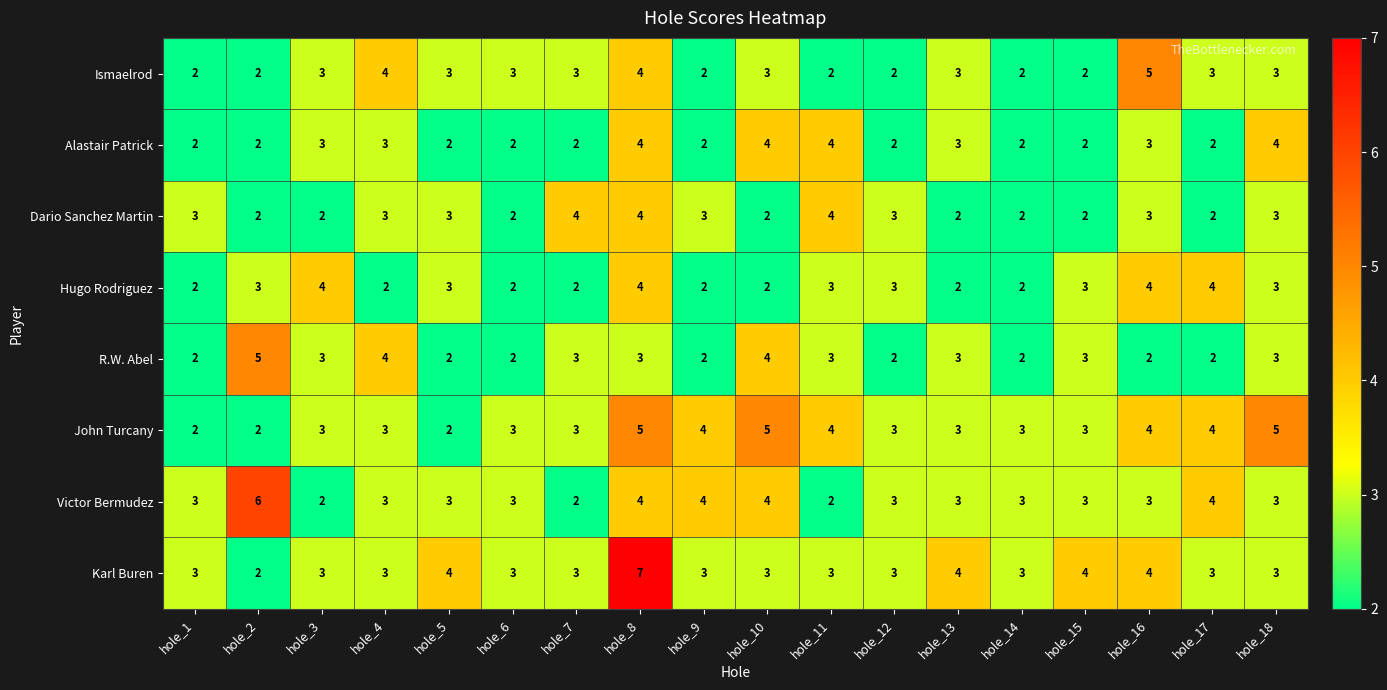

Which series has the largest range (max minus min)?

Karl Buren